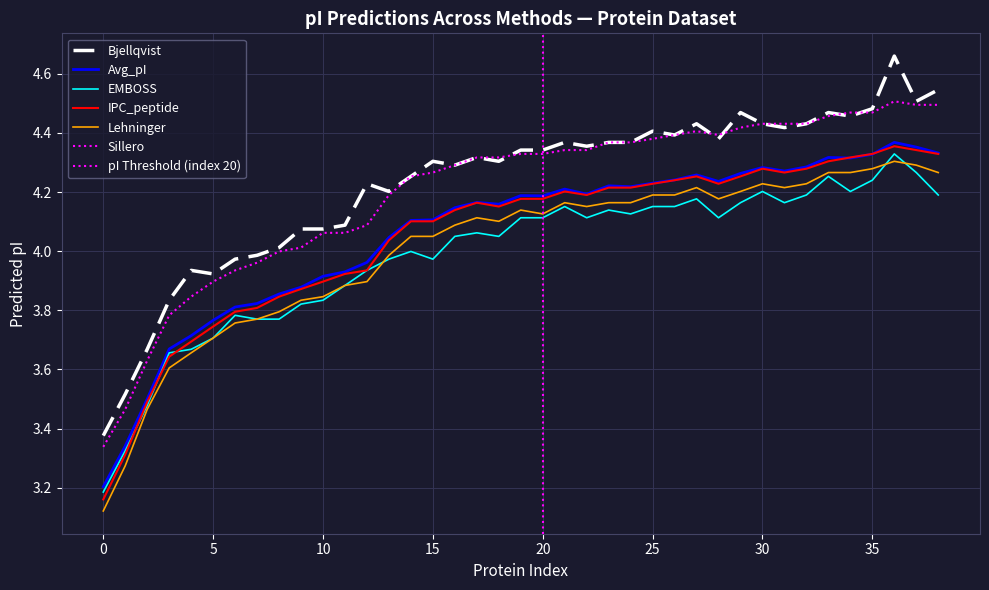

At how many categories does at least one series exceed 3?

39